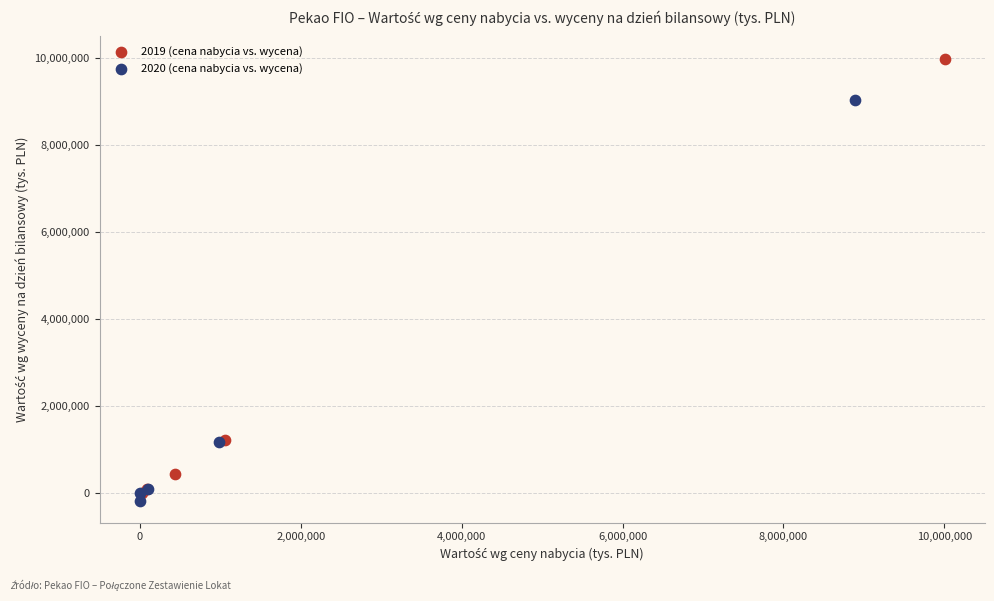

Which series has the widest spread of Y values?

2019 (cena nabycia vs. wycena)